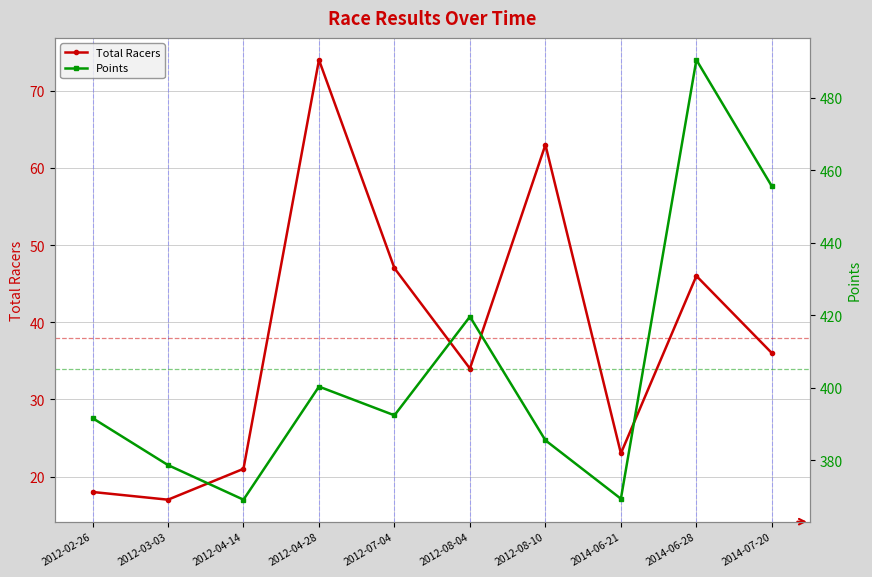

True or false: Points has a value of 137.7 at 2012-03-03.

False